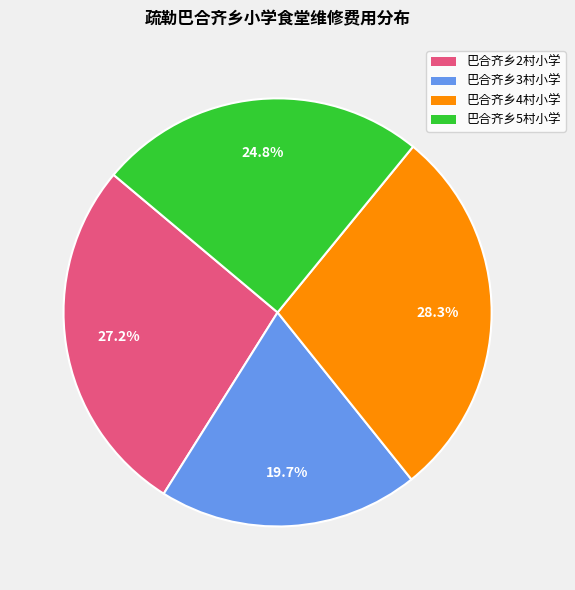

What percentage is the 巴合齐乡5村小学 slice, to the nearest percent?

25%